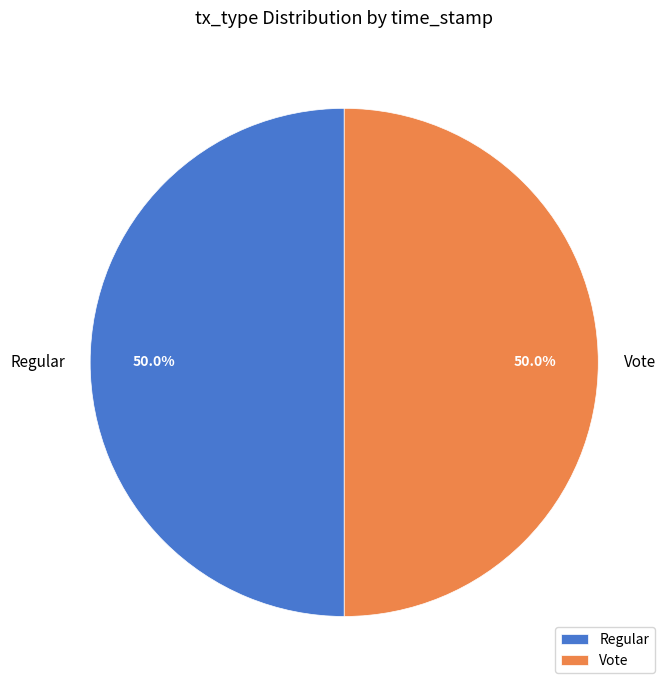

Count the number of slices in the pie.

2